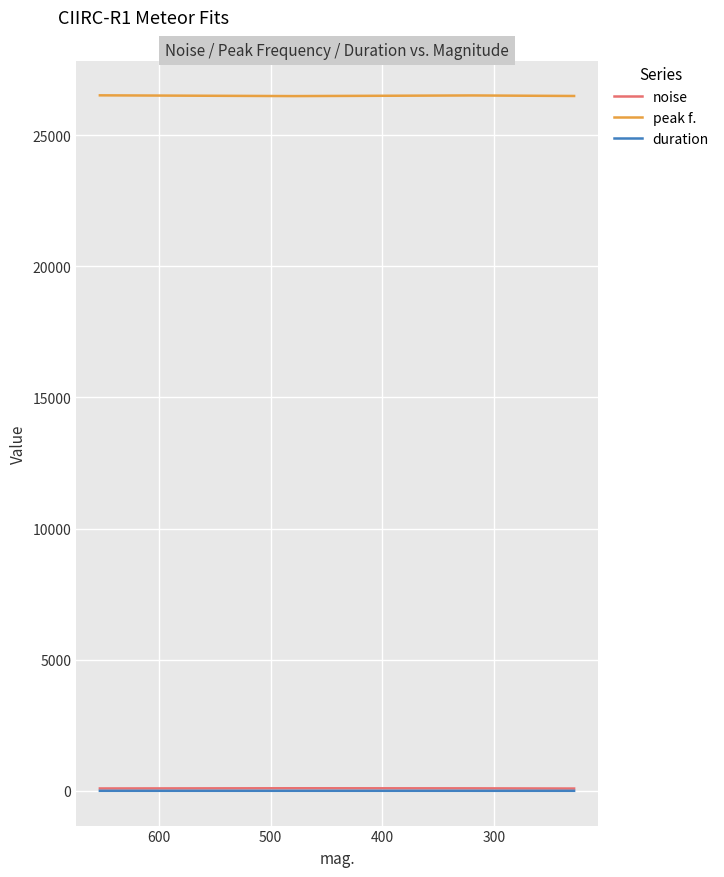

What is the average value of the duration series?

0.3